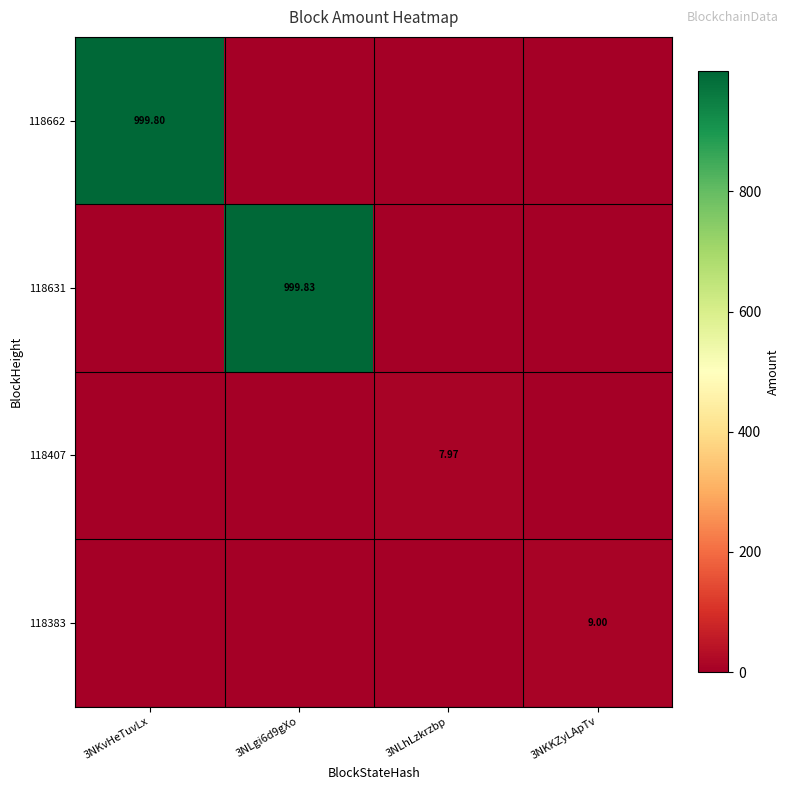

What is the total value across all series at 3NKKZyLApTv?

9.0